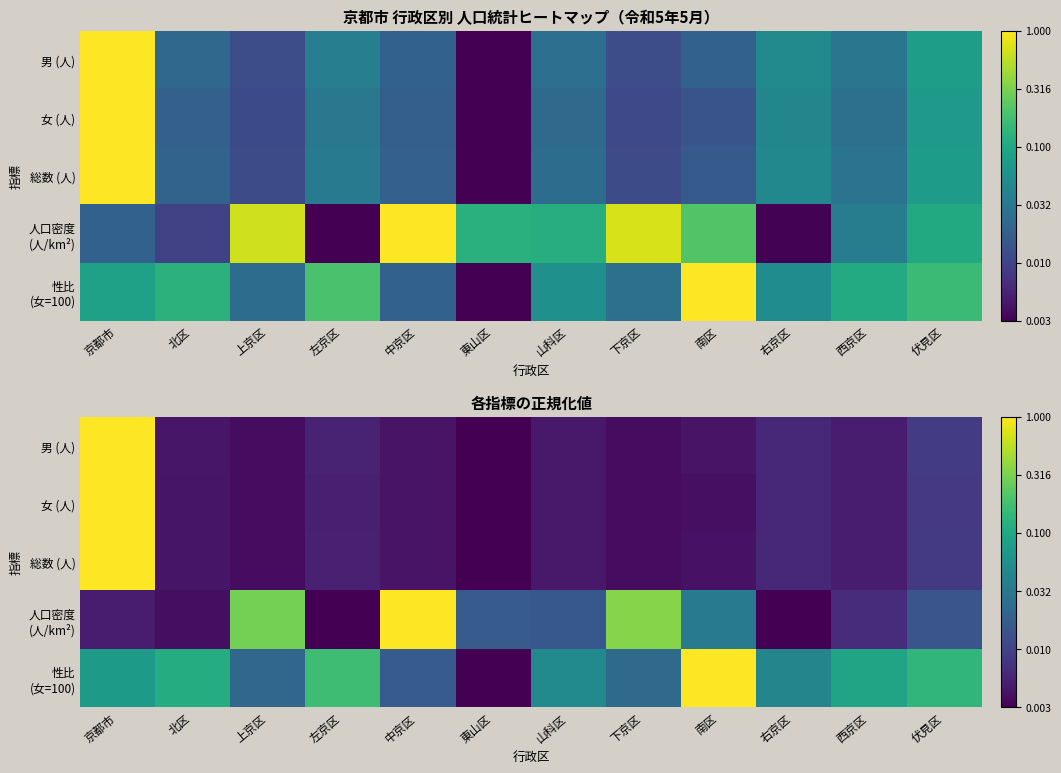

At how many categories does at least one series exceed 0?

12